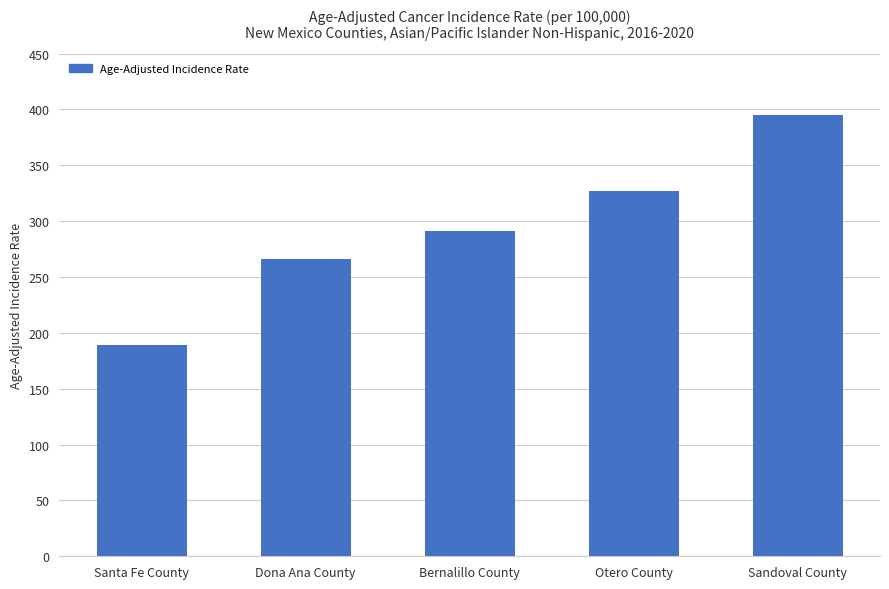

Which category has the lowest value across all series?

Santa Fe County